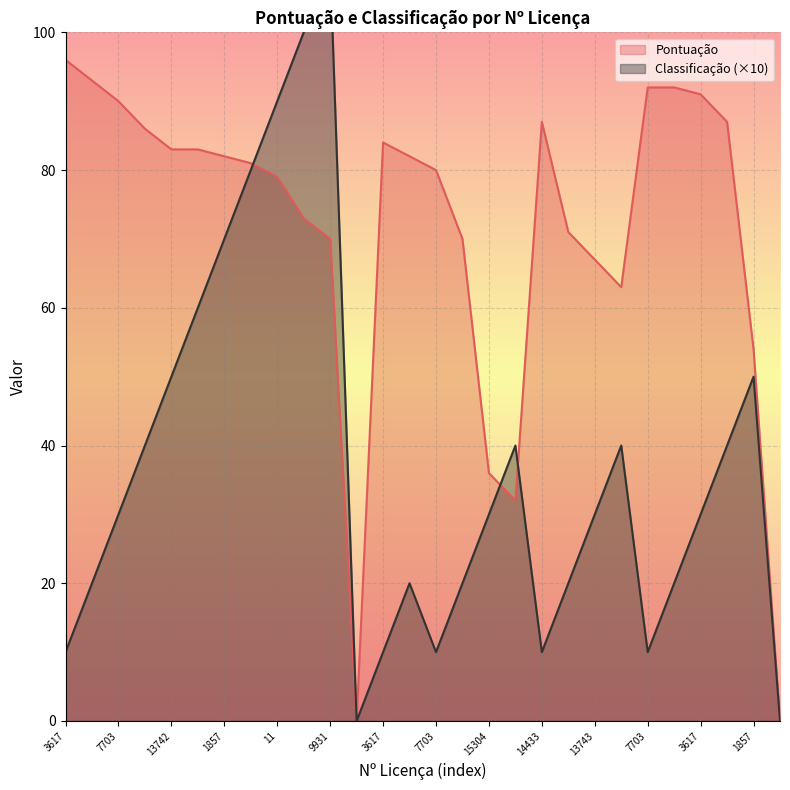

Is it true that Pontuação equals 121 at 1857?

False